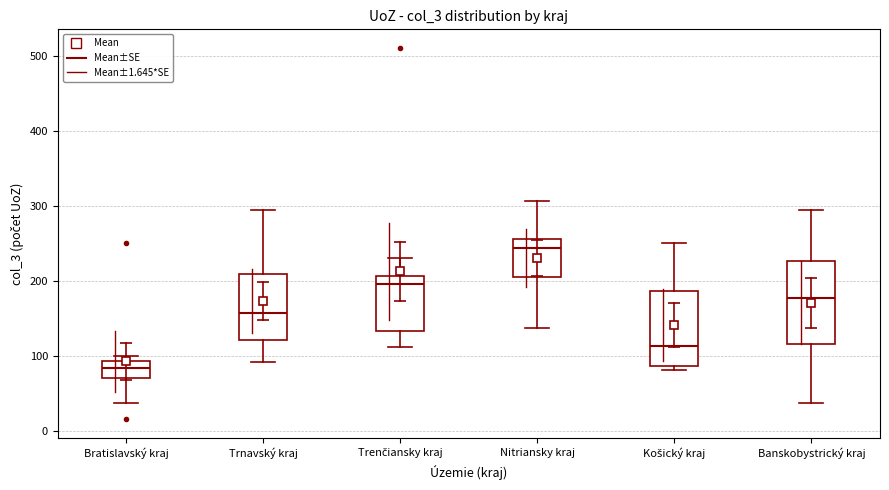

Reading left to right, read every box against the y-axis: the position of its median line, the range the box covers, and the ends of its whiskers. The values are not printed on the chart, so give them approximately, as read against the axis.

Bratislavský kraj: median 80, box 70 to 90, whiskers 40 to 100
Trnavský kraj: median 160, box 120 to 210, whiskers 90 to 300
Trenčiansky kraj: median 200, box 130 to 210, whiskers 110 to 230
Nitriansky kraj: median 240, box 210 to 260, whiskers 140 to 310
Košický kraj: median 110, box 90 to 190, whiskers 80 to 250
Banskobystrický kraj: median 180, box 120 to 230, whiskers 40 to 300